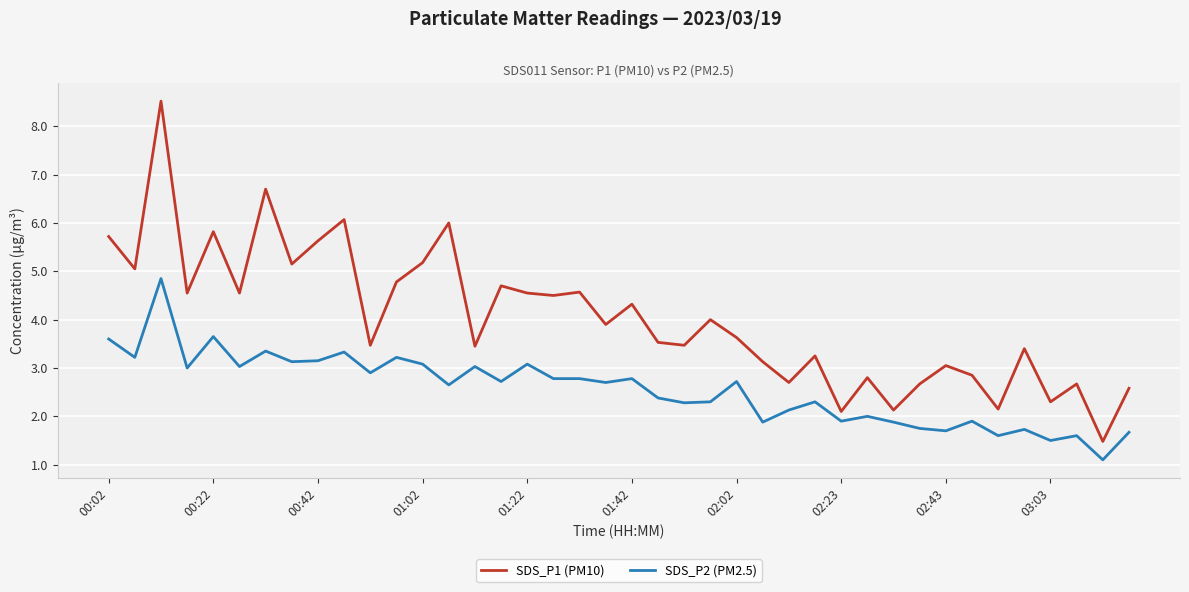

Which series has the largest range (max minus min)?

SDS_P1 (PM10)